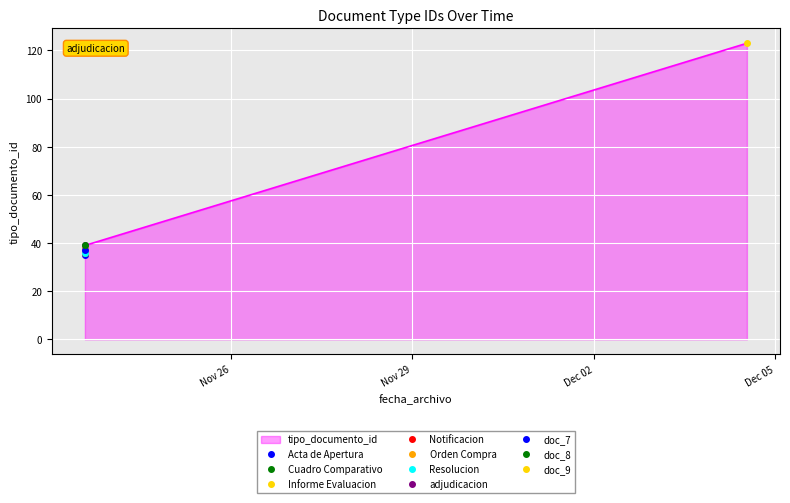

Is it true that the value at 2020-11-23 14:06:42 is 36?

True